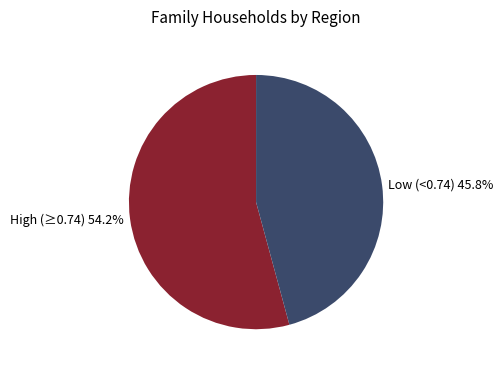

To the nearest percent, what is the average slice percentage?

50%